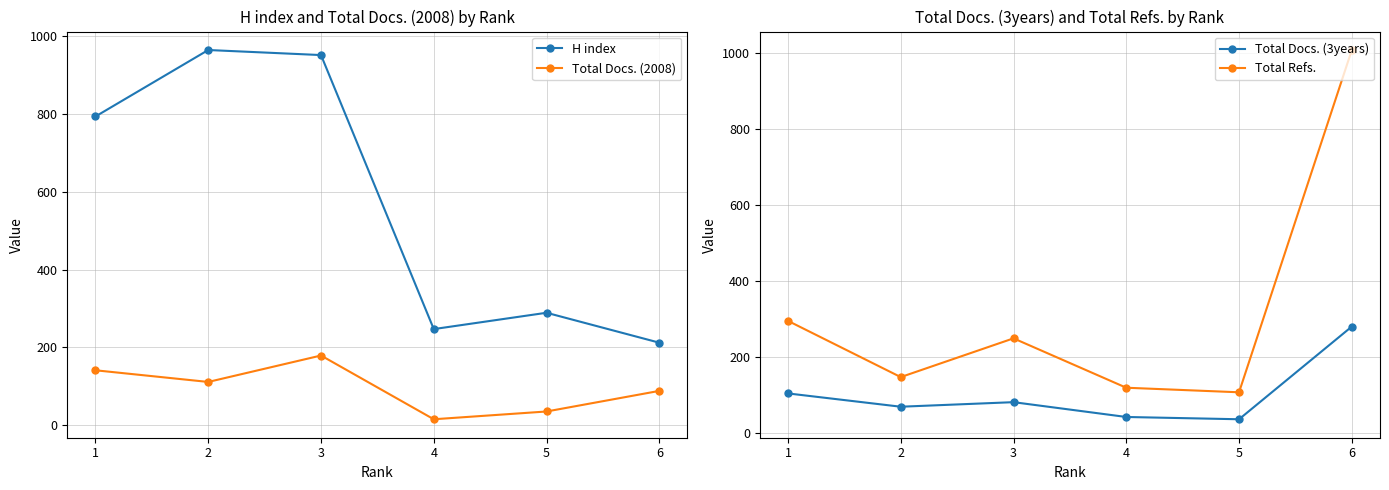

What is the value of the H index point at the 1st from the left?

794